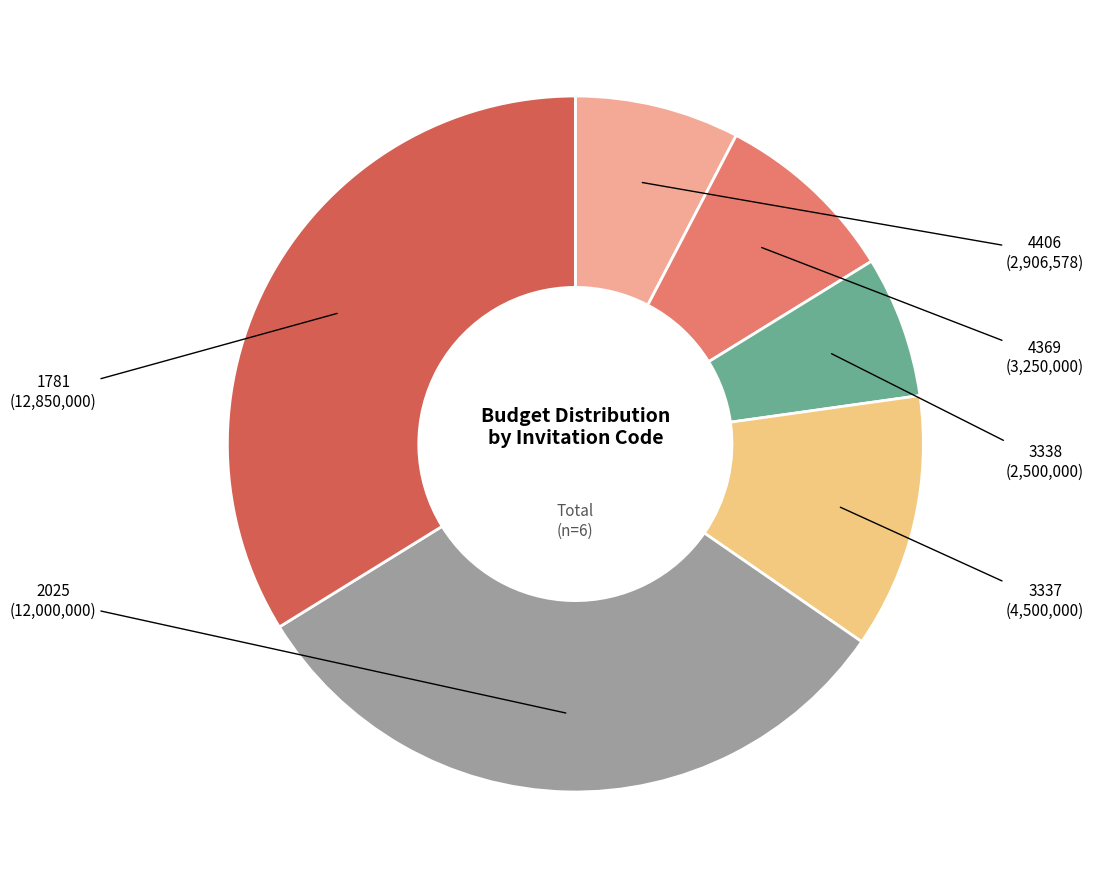

Is there any slice that represents more than half of the pie?

No